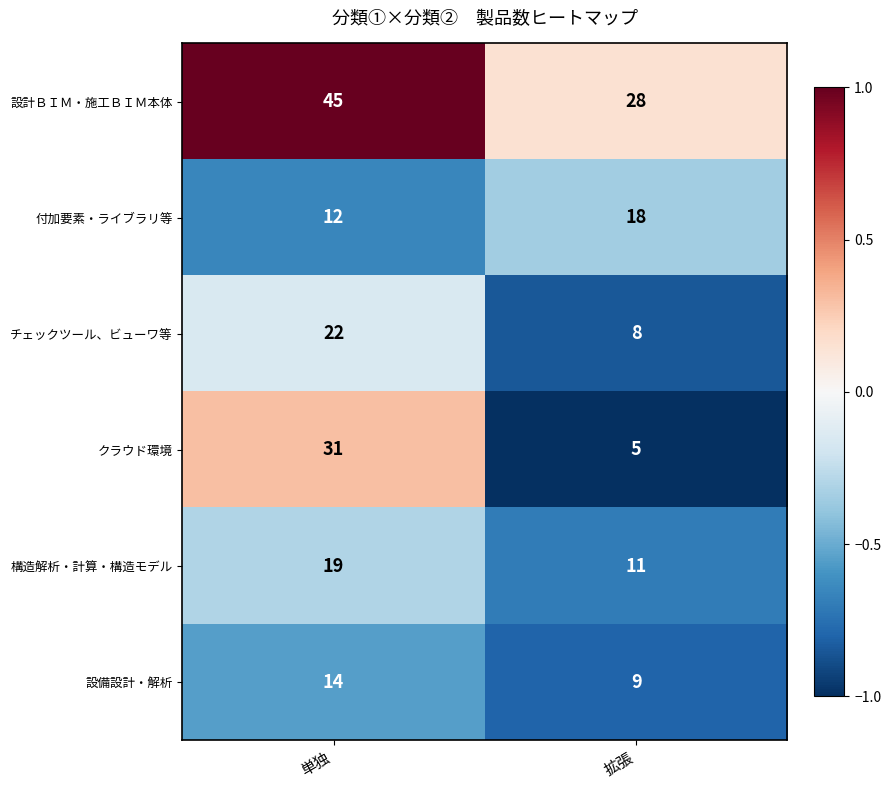

At which category is the sum across all series the highest?

単独